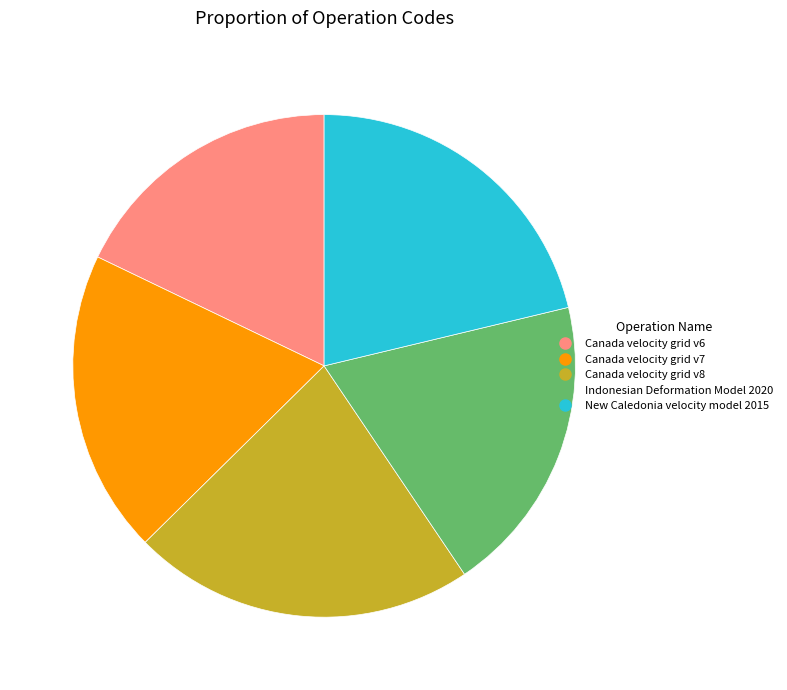

The Indonesian Deformation Model 2020 slice represents 7% of the pie. True or false?

False